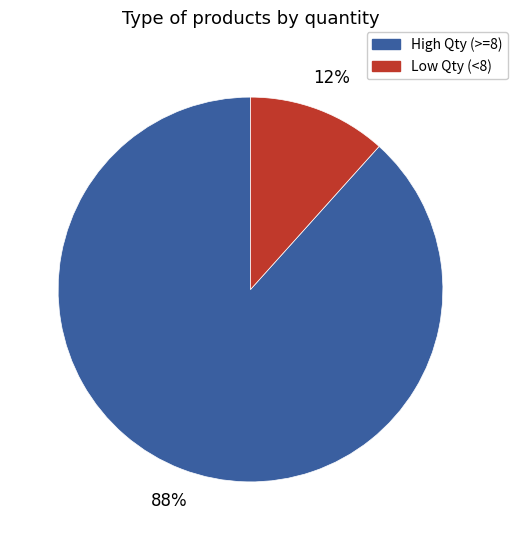

To the nearest percent, what portion does High Qty (>=8) represent?

88%